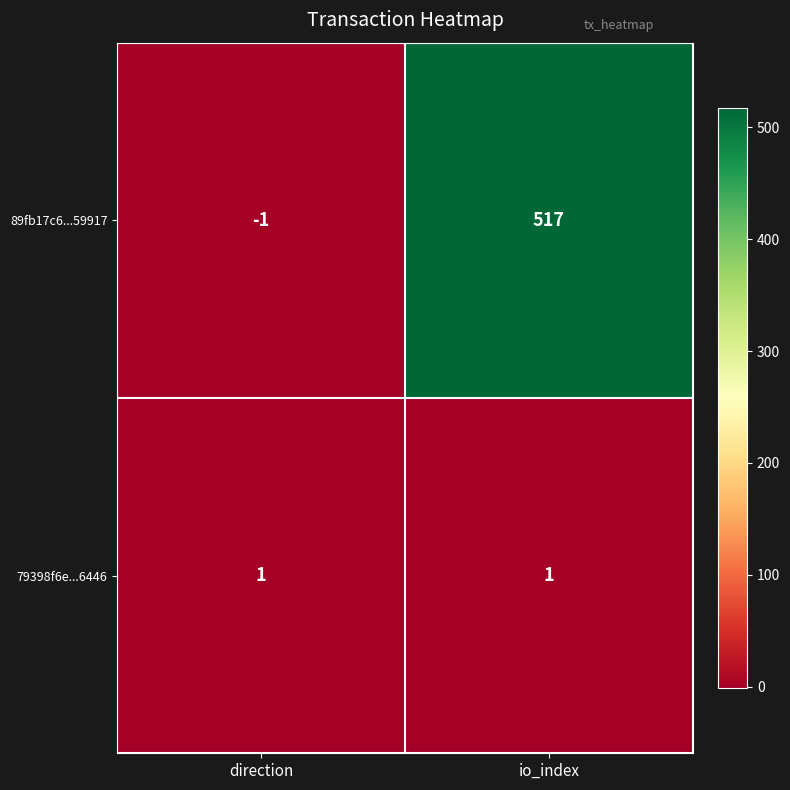

Reading right to left, list all the values displayed in this chart.

89fb17c6...59917: io_index=517	direction=-1
79398f6e...6446: io_index=1	direction=1